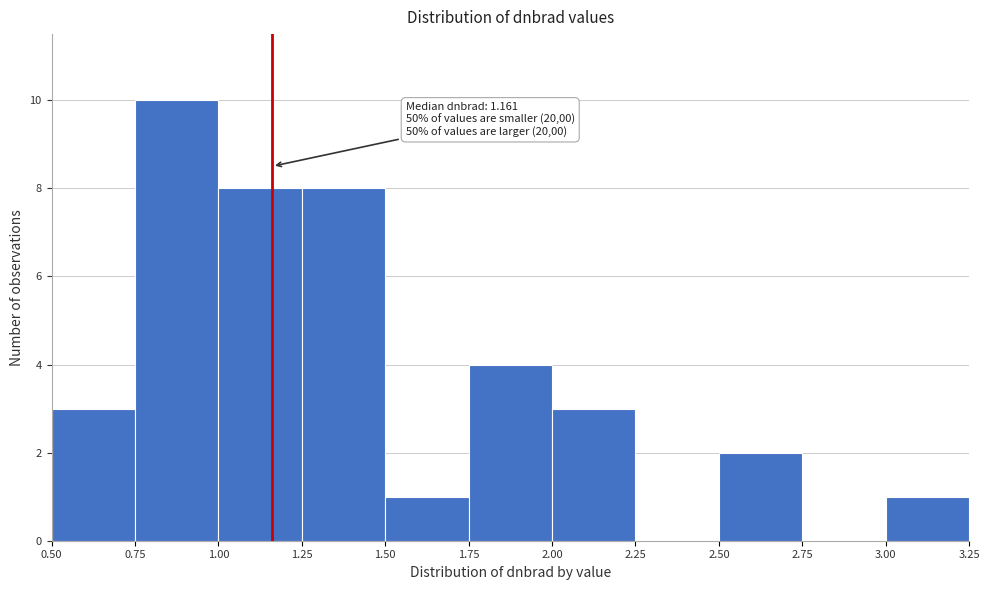

Over which range of the x-axis is the bar tallest?

0.75 to 1.00